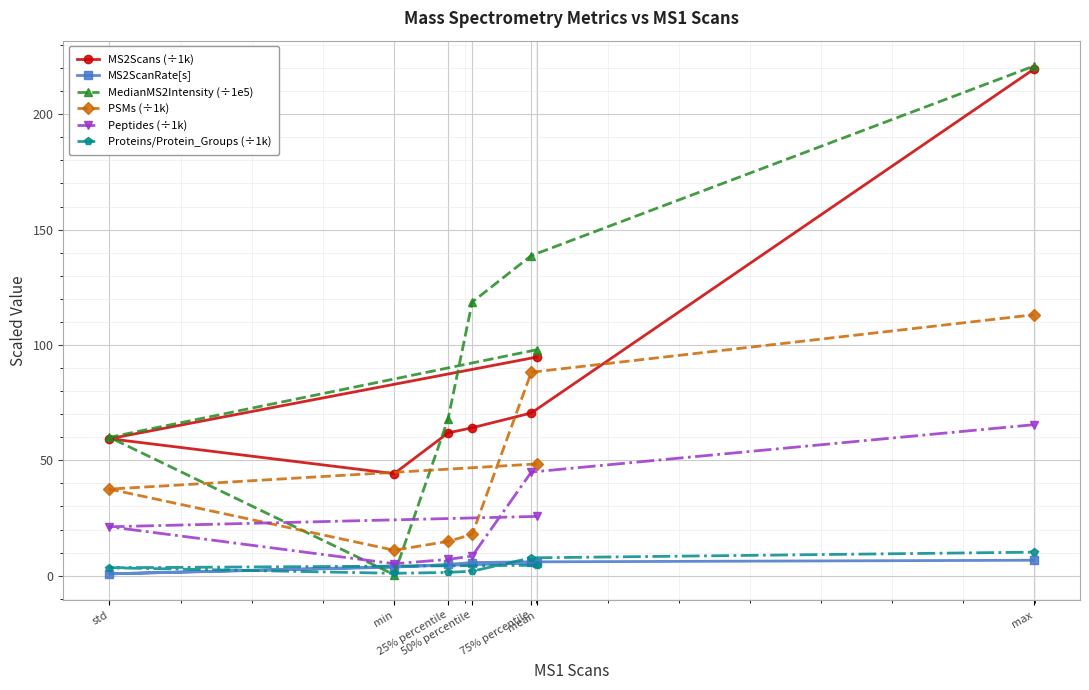

Is the value of MS2Scans (÷1k) at 25% percentile greater than the value of MedianMS2Intensity (÷1e5) at 25% percentile?

No